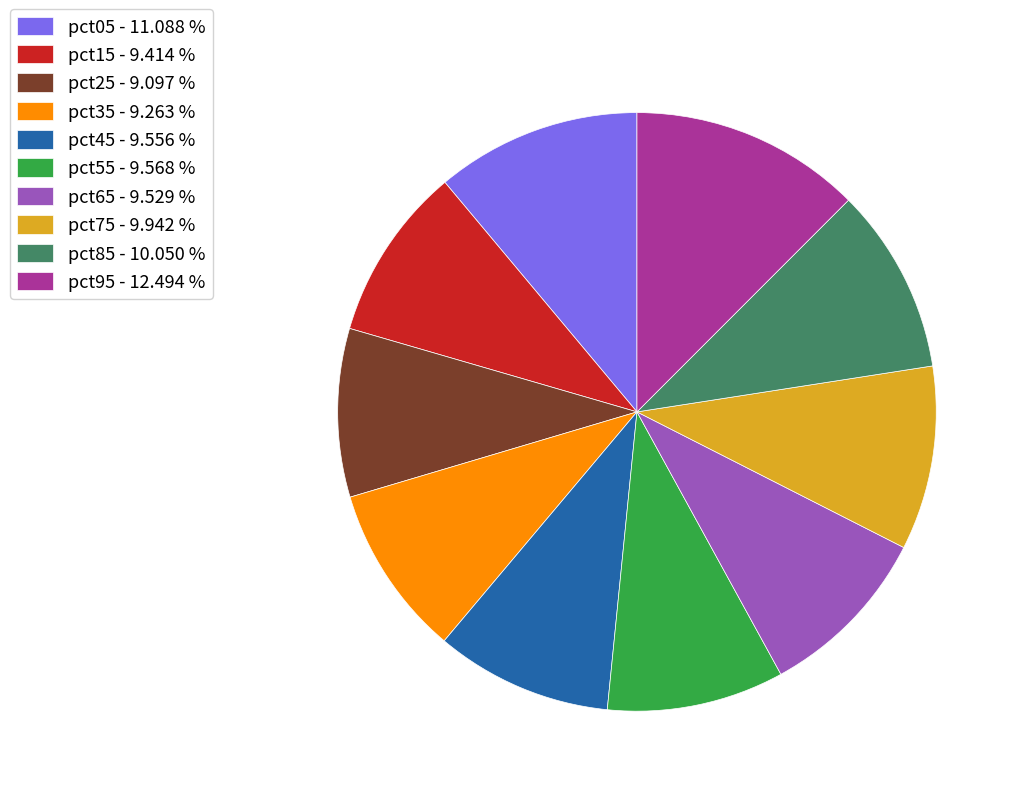

Is pct35 - 9.263 % the majority of the pie?

No